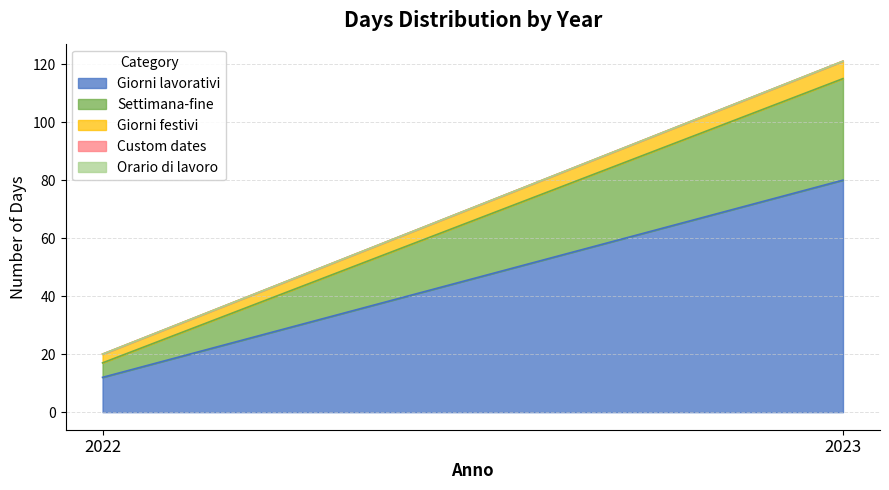

How many categories are shown in the chart?

2